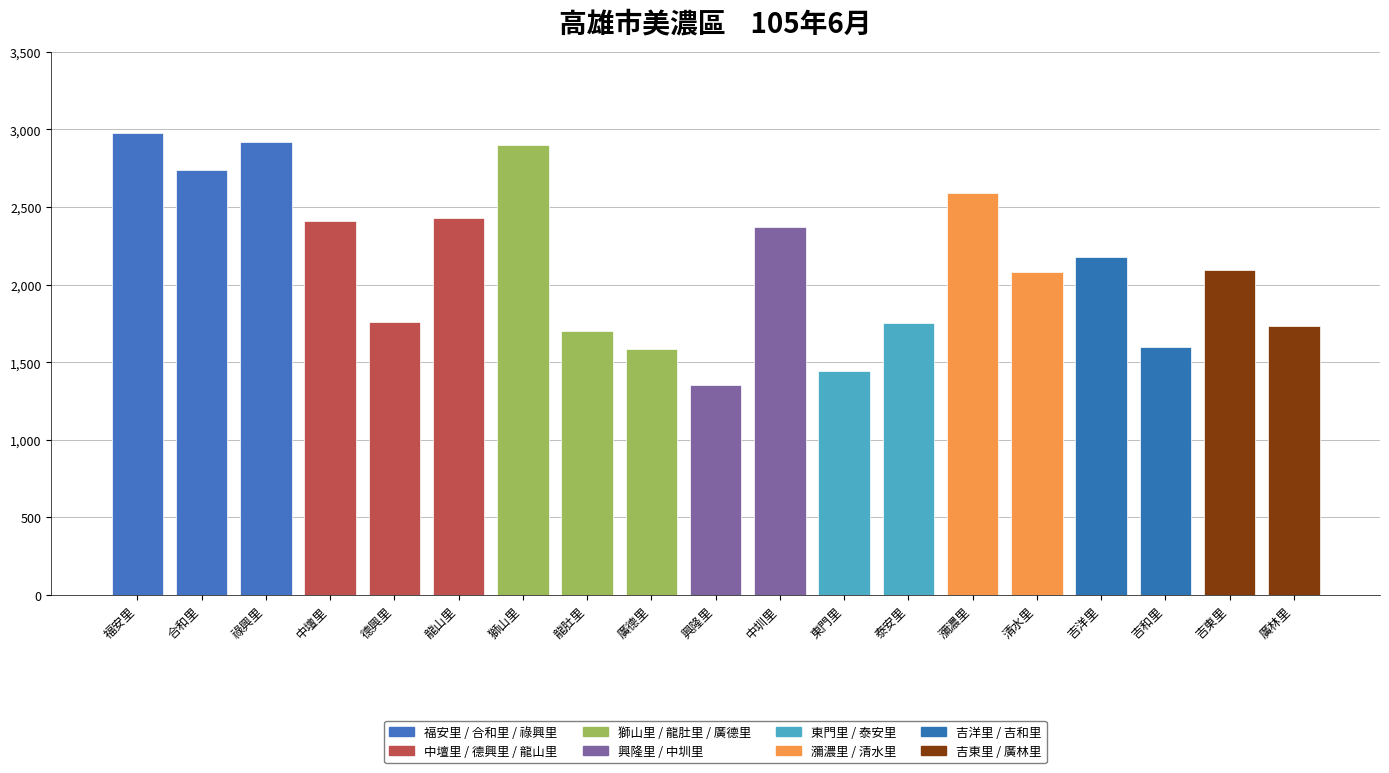

What is the difference between the values at 祿興里 and 廣德里?

1338